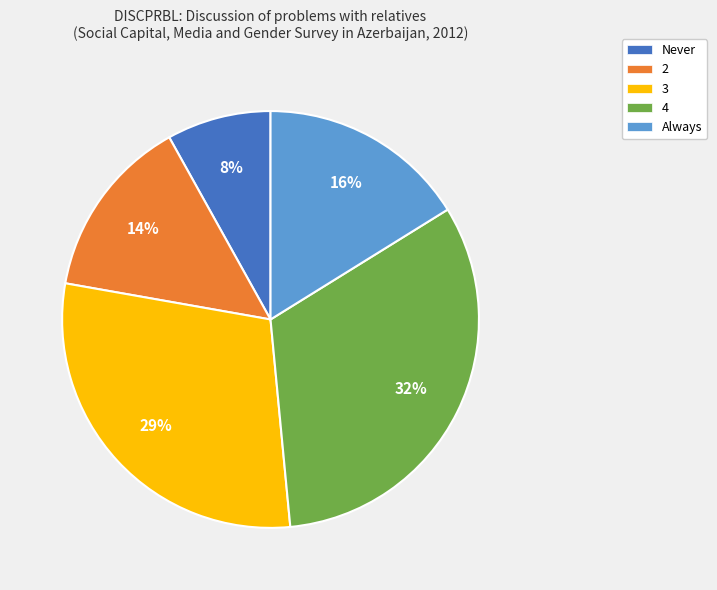

Between 2 and Never, which is larger?

2